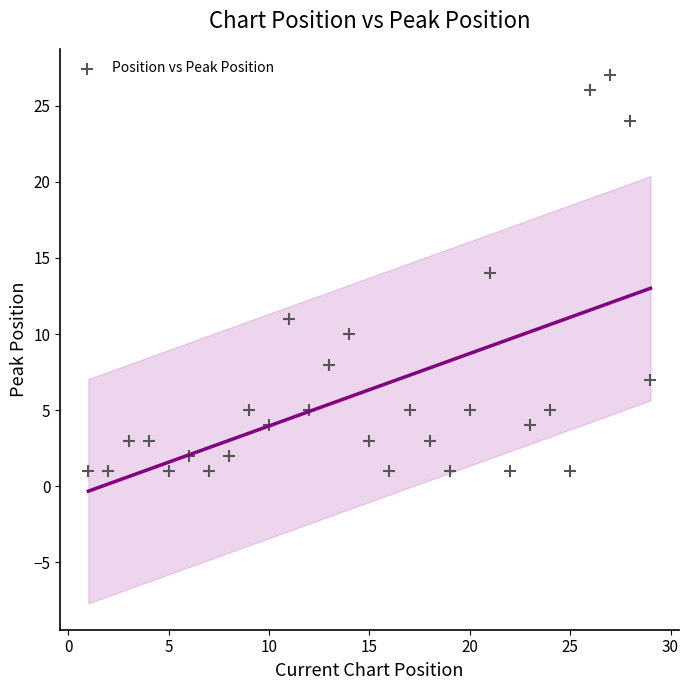

What is the range of X values (max minus min)?

28